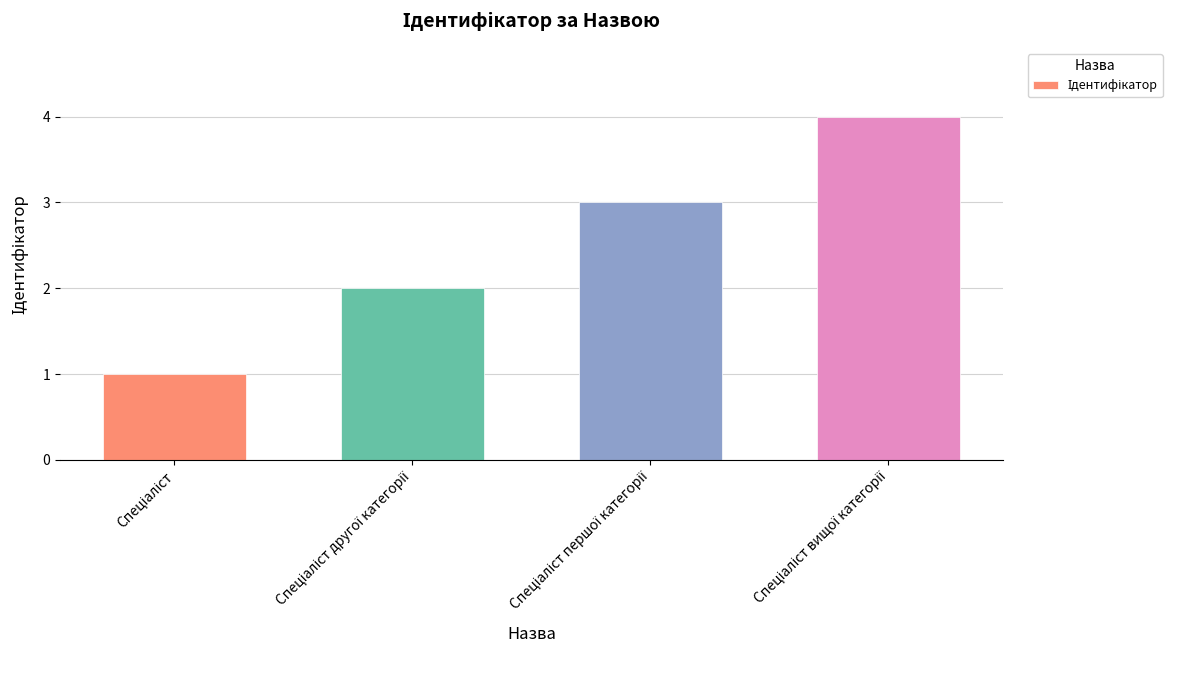

What is the sum of all values?

10